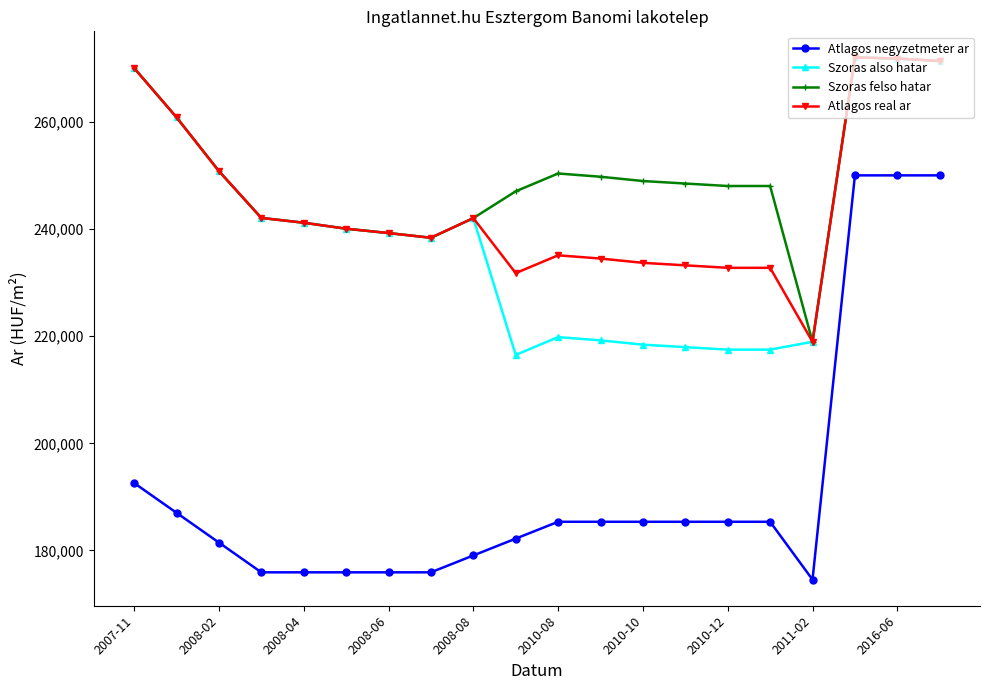

What is the greatest value displayed?

272006